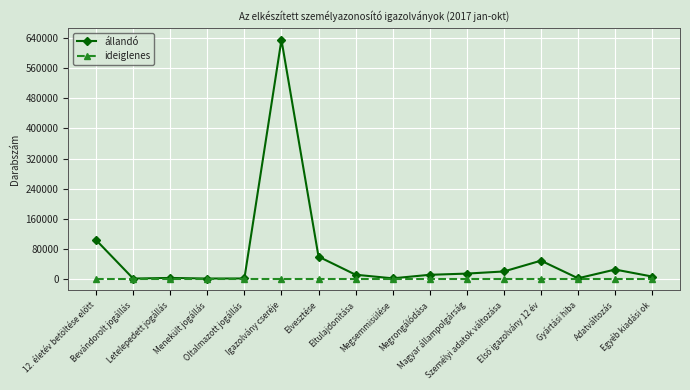

Which series has the largest total across all categories?

állandó